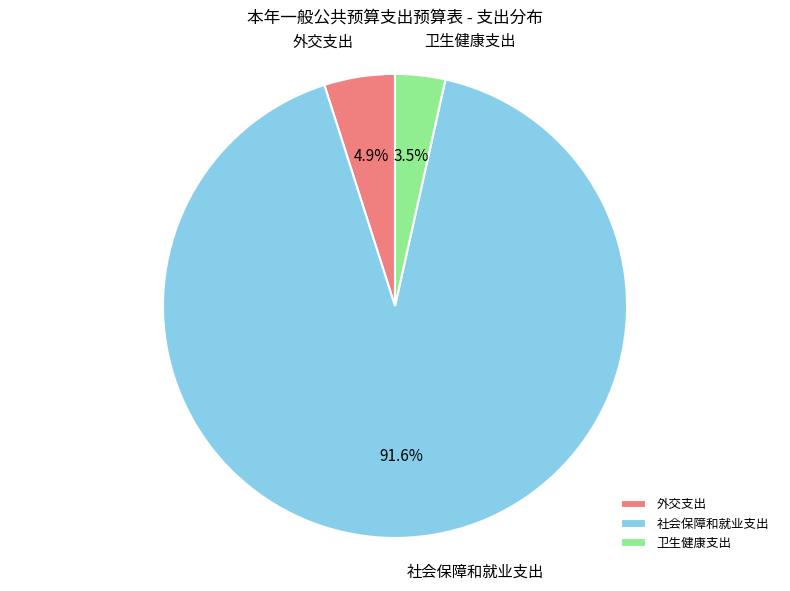

Which slice is the largest?

社会保障和就业支出